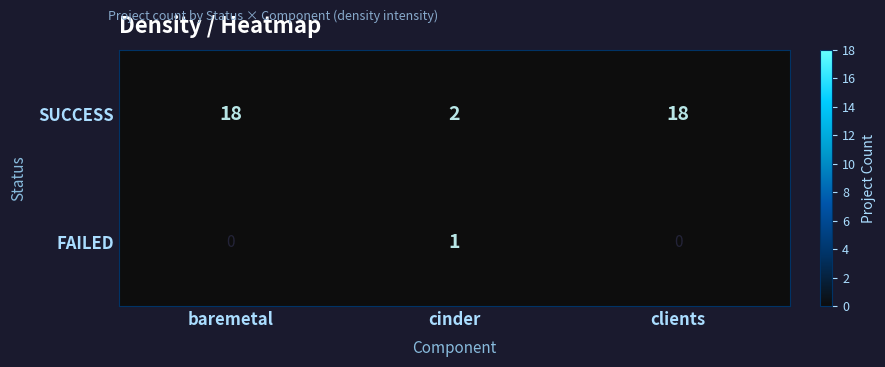

Which category has the lowest value across all series?

cinder